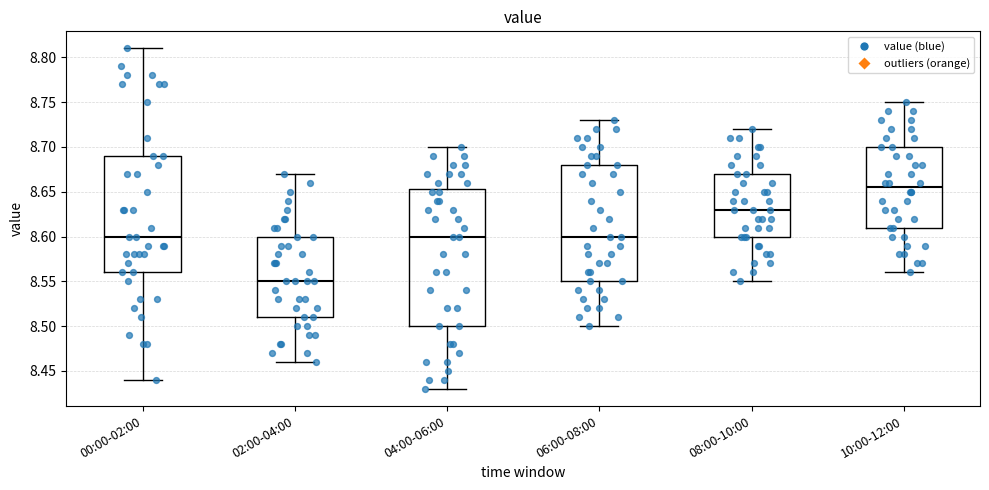

Which box is the tallest, from its lower edge to its upper edge?

04:00-06:00